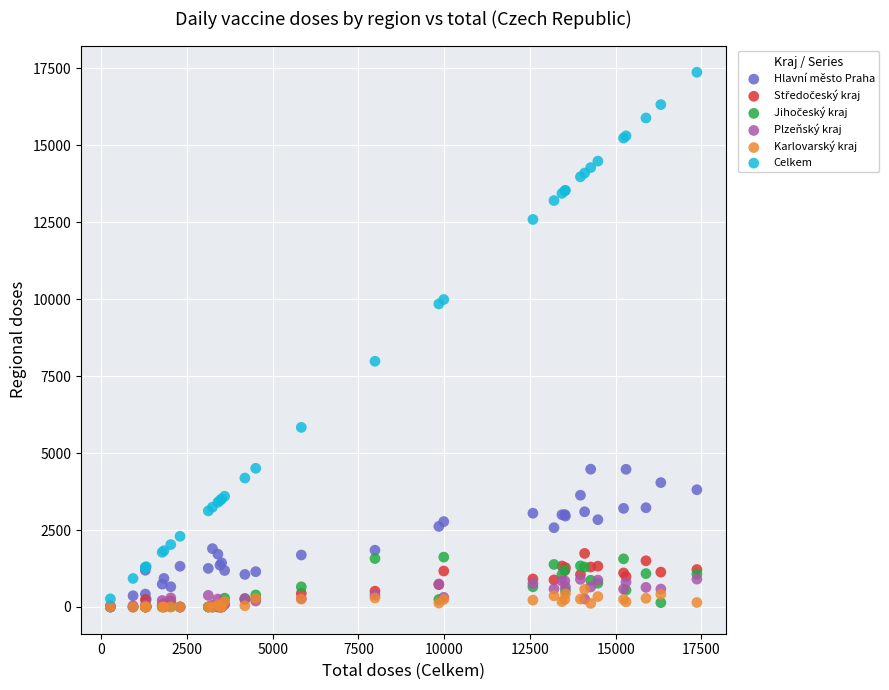

Across all series, what Y value is closest to 8684?

7981